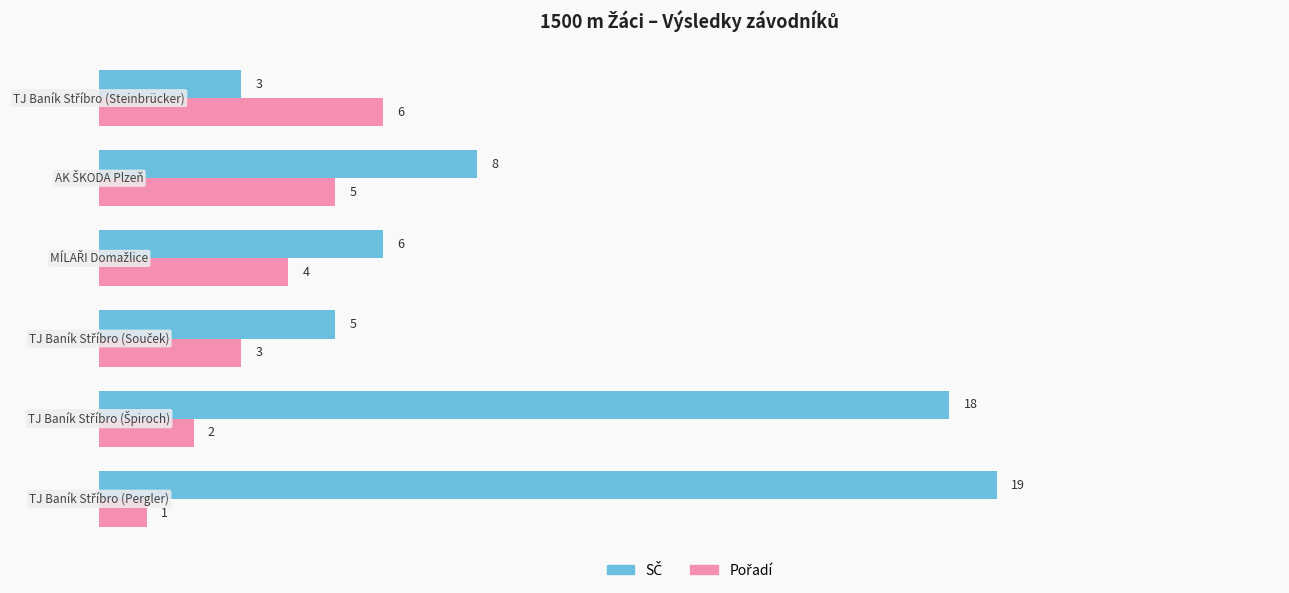

What is the greatest value displayed?

19